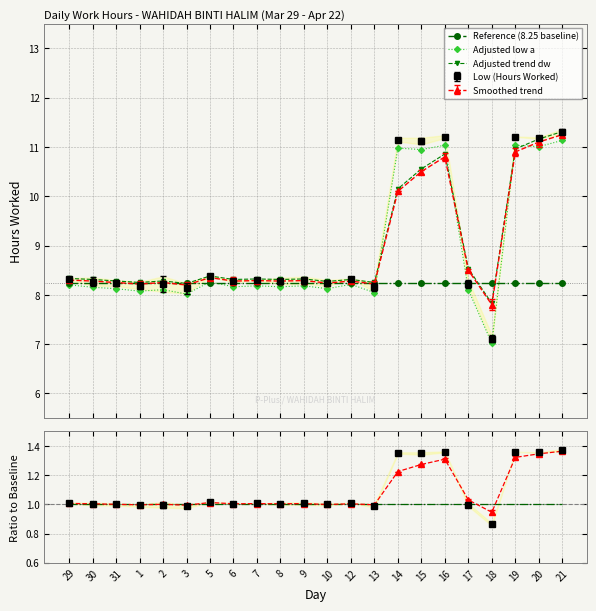

Count the number of categories in the chart.

22